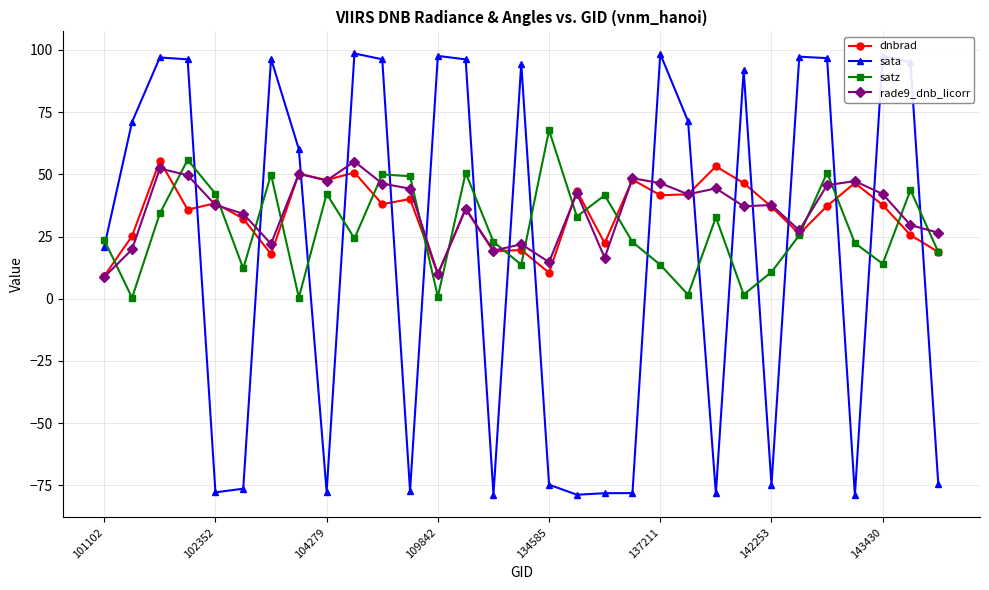

True or false: satz and rade9_dnb_licorr cross at least once.

True